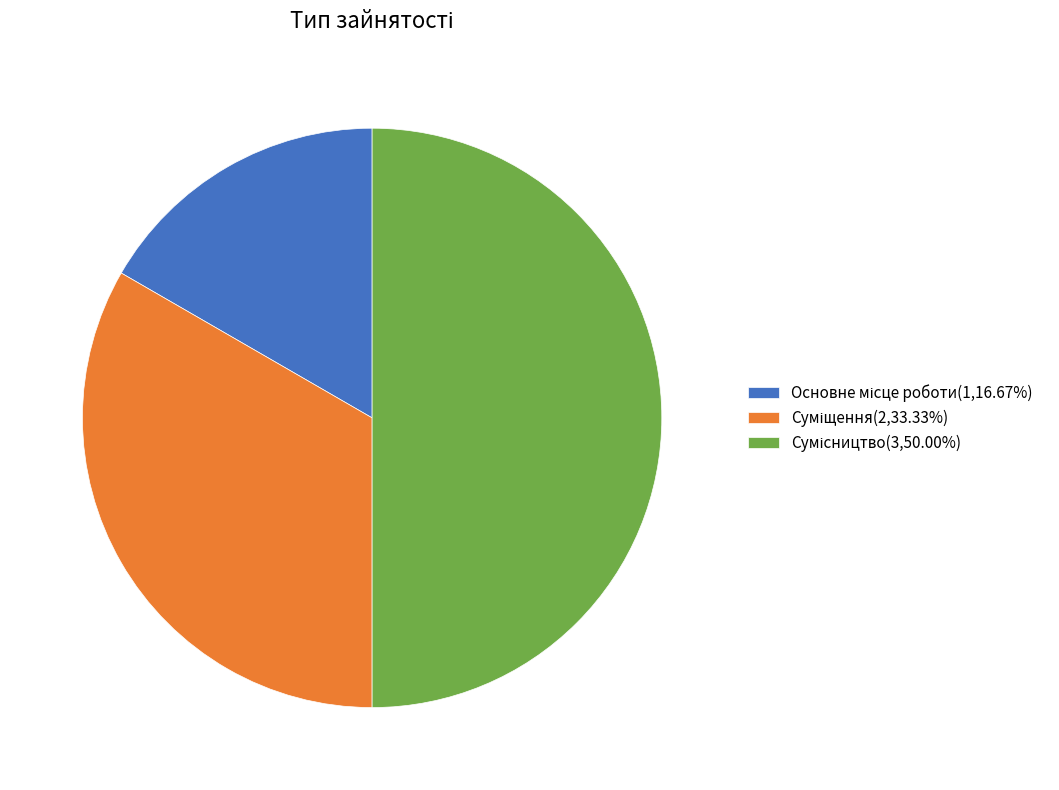

Is there a majority slice in this chart?

No